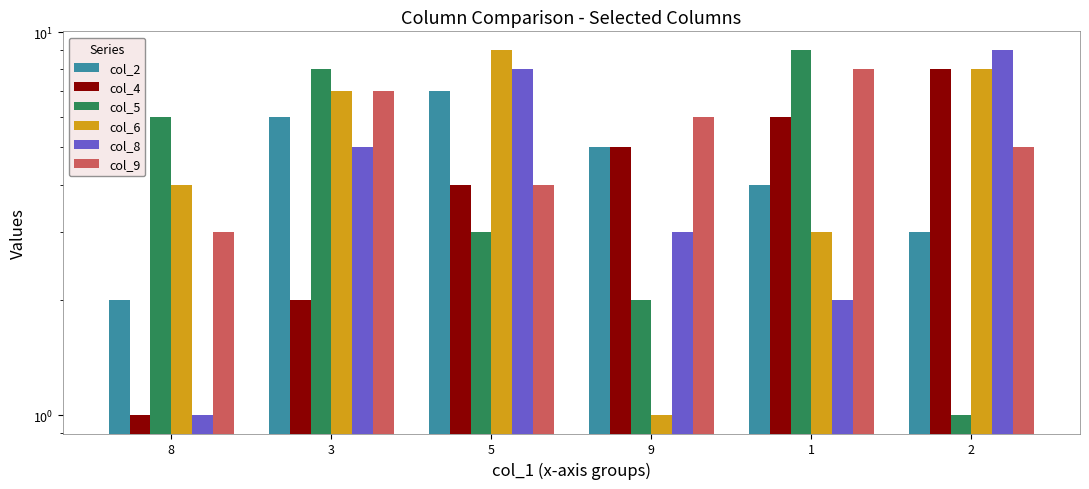

What is the label of the 2nd bar from the right?

1